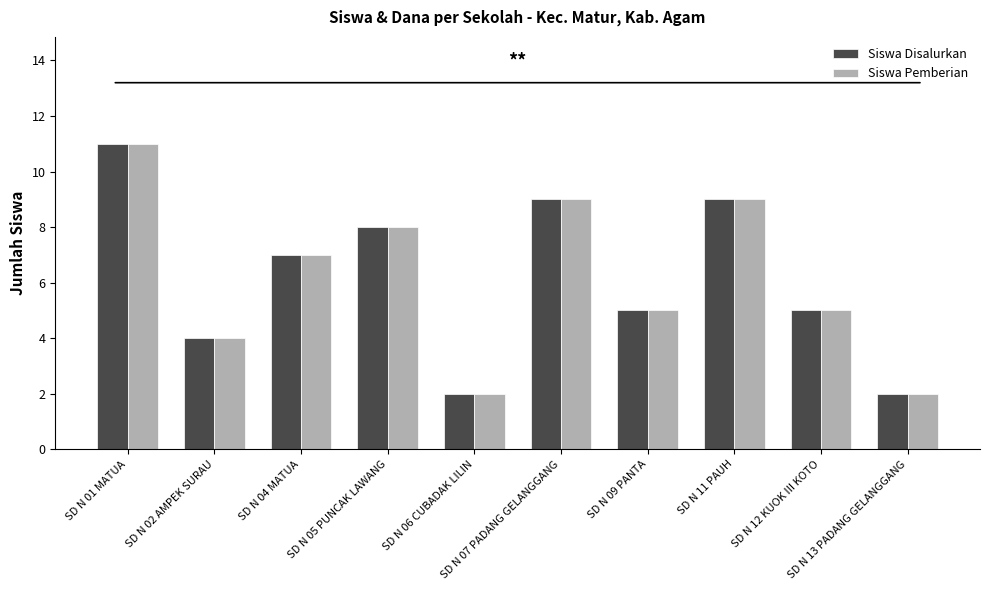

At which label does Siswa Pemberian first exceed 7?

SD N 01 MATUA